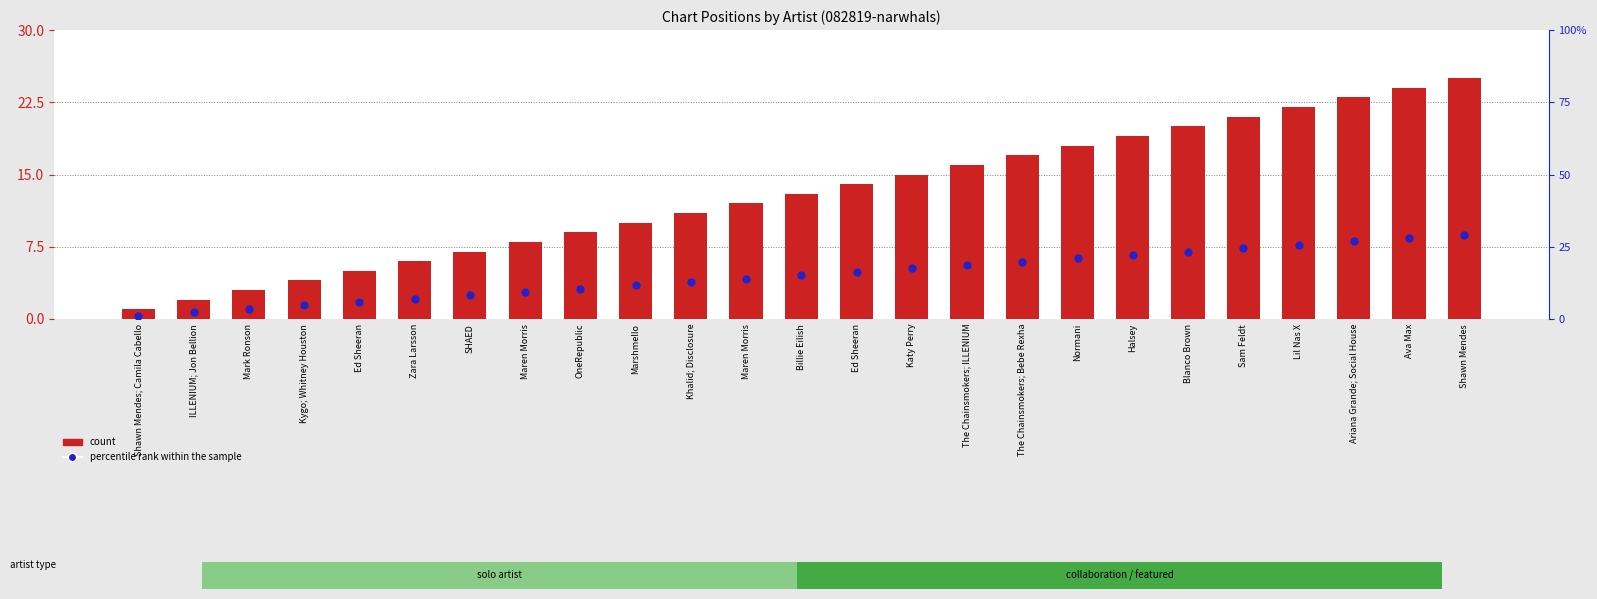

Which series reaches the minimum Y coordinate?

percentile rank within the sample